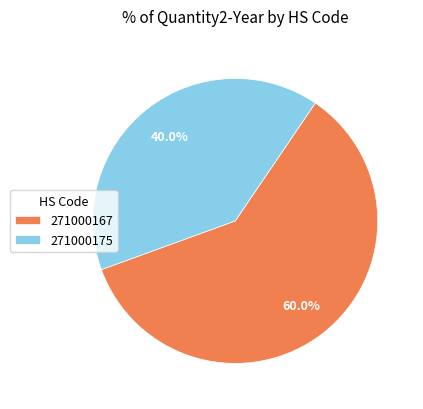

What percentage is the 271000167 slice, to the nearest percent?

60%